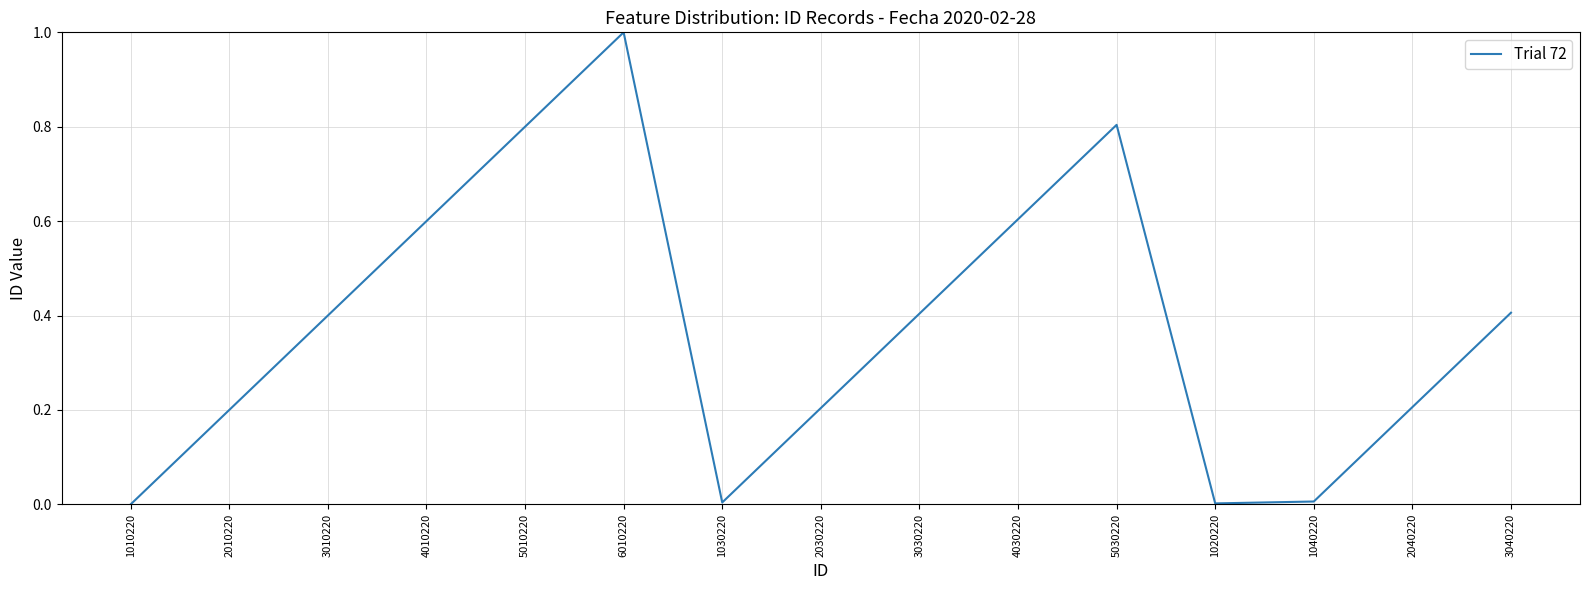

True or false: the data shows 0.3 at 2010220.

False